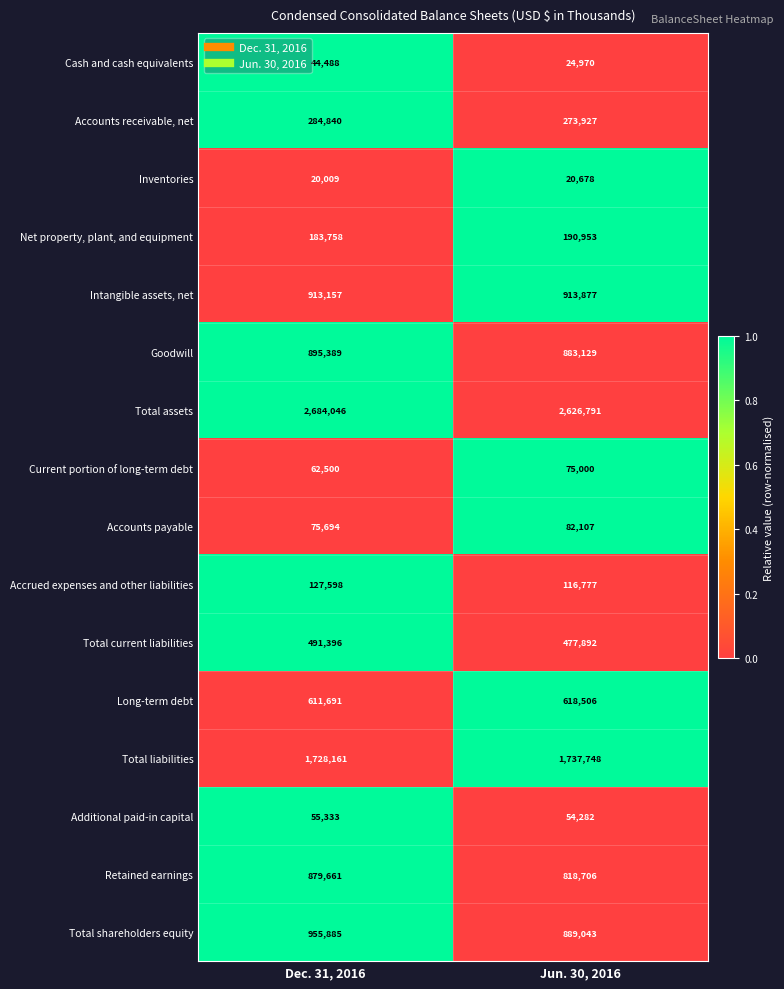

What is the difference between the highest and lowest values at Jun. 30, 2016?

2606113